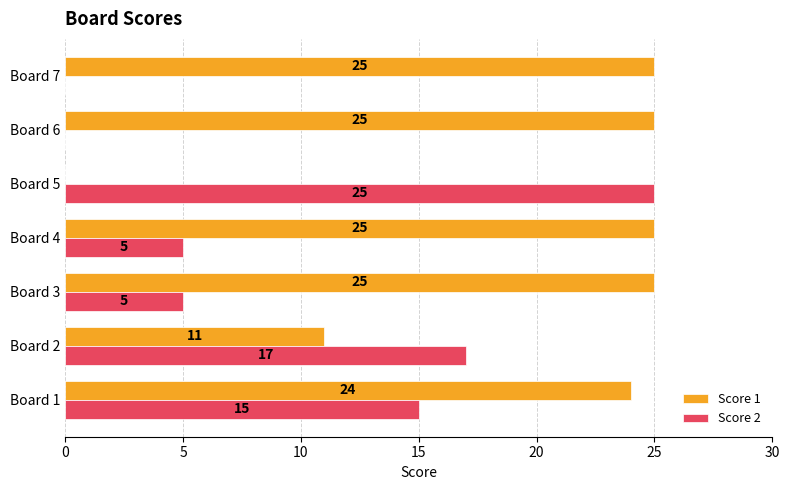

The Score 1 series shows 25 at Board 7. True or false?

True